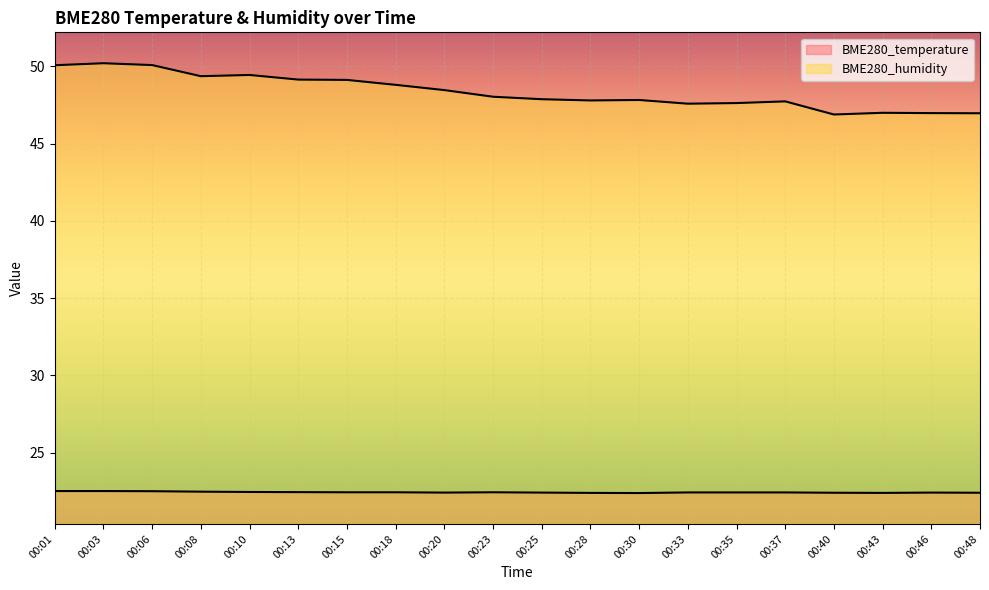

At which category does BME280_temperature reach its first local peak?

00:23